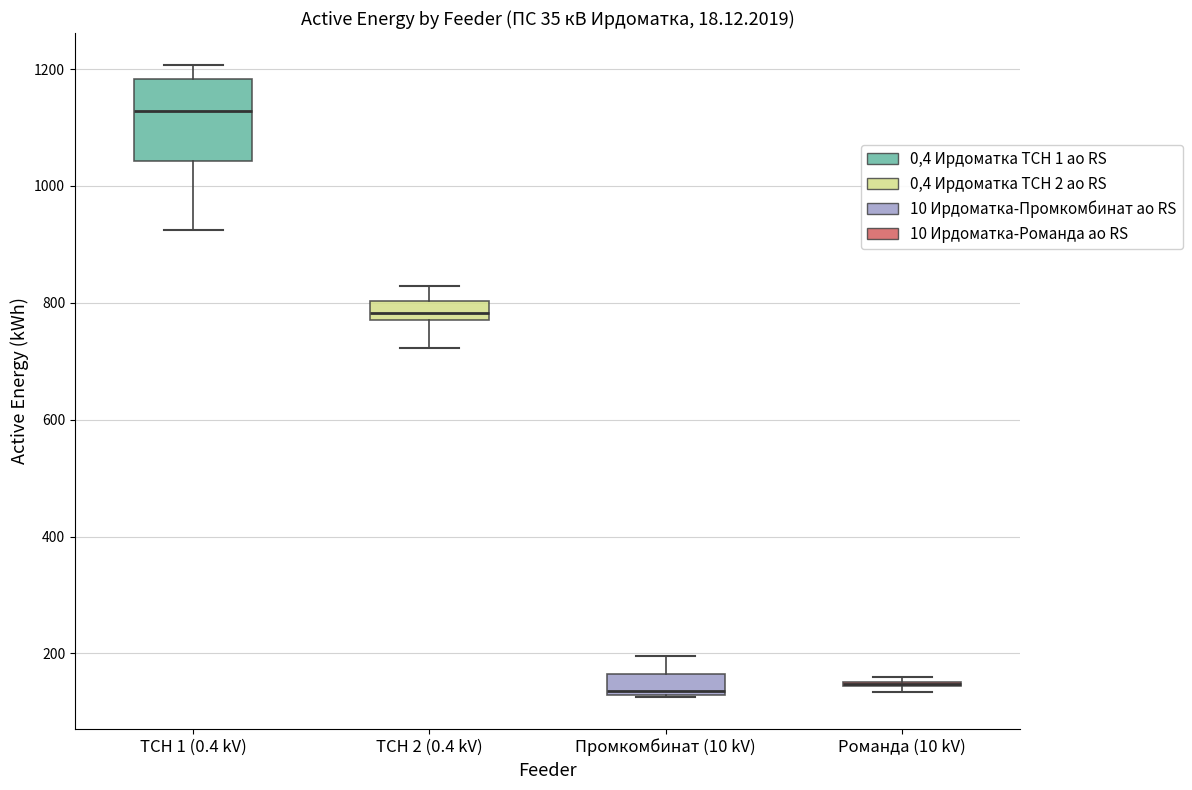

Which box is the tallest, from its lower edge to its upper edge?

ТСН 1 (0.4 kV)